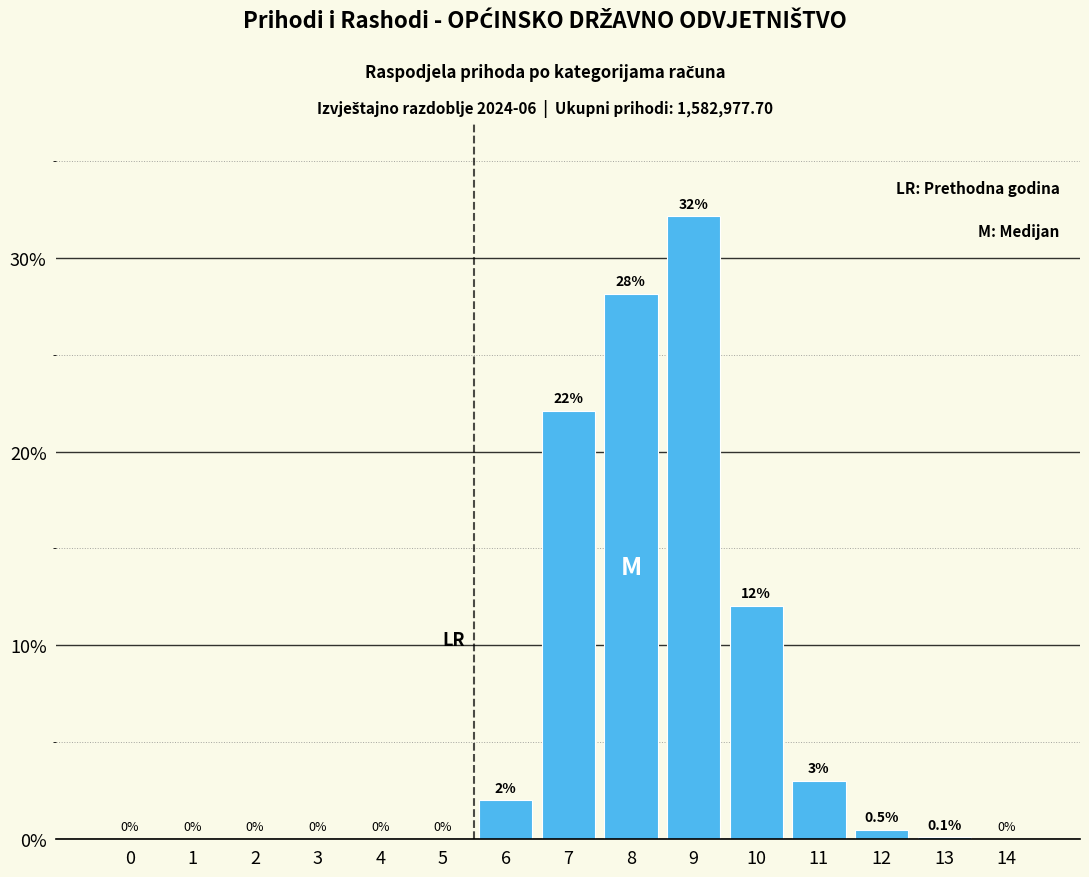

Reading left to right, list all the values displayed in this chart.

0=0.0	1=0.0	2=0.0	3=0.0	4=0.0	5=0.0	6=2.0	7=22.1	8=28.1	9=32.1	10=12.0	11=3.0	12=0.5	13=0.1	14=0.0